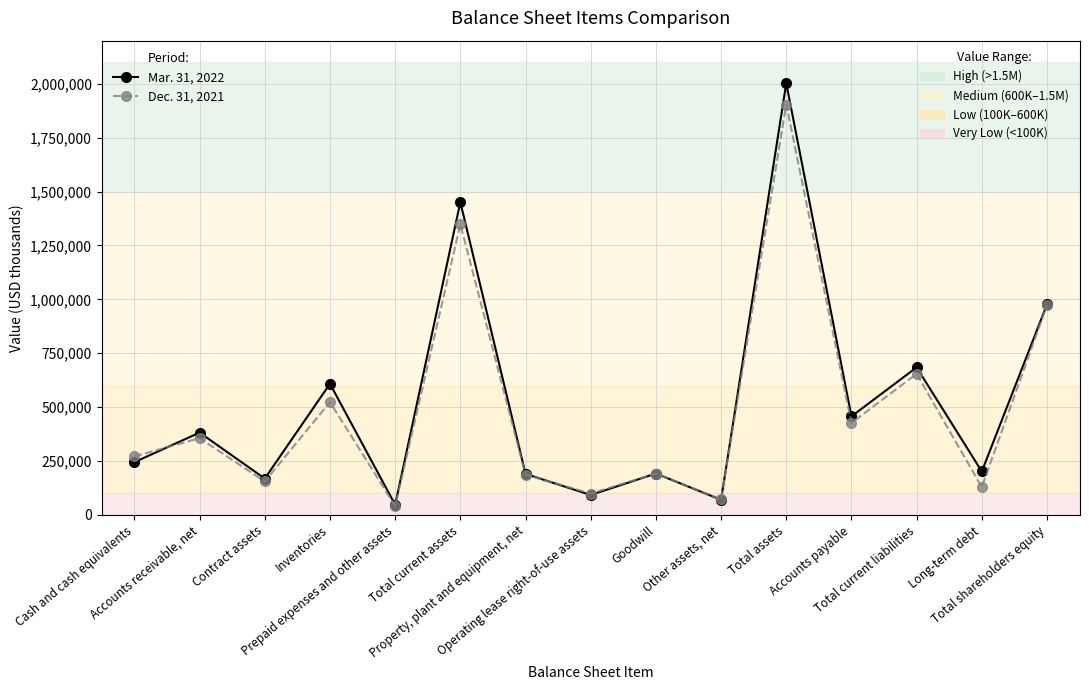

Does the chart have visible grid lines?

Yes